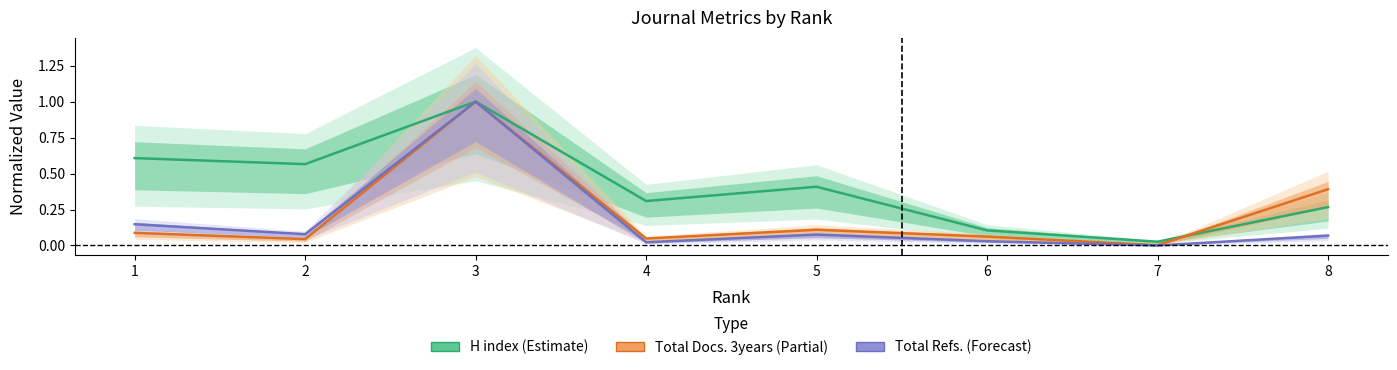

What is the average value of the Total Refs. (Forecast) series?

0.2